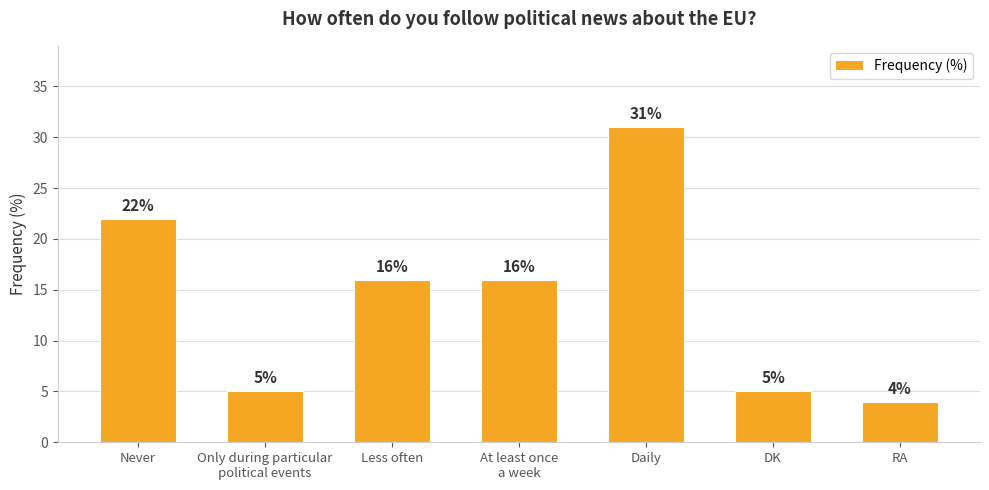

Count the number of categories in the chart.

7